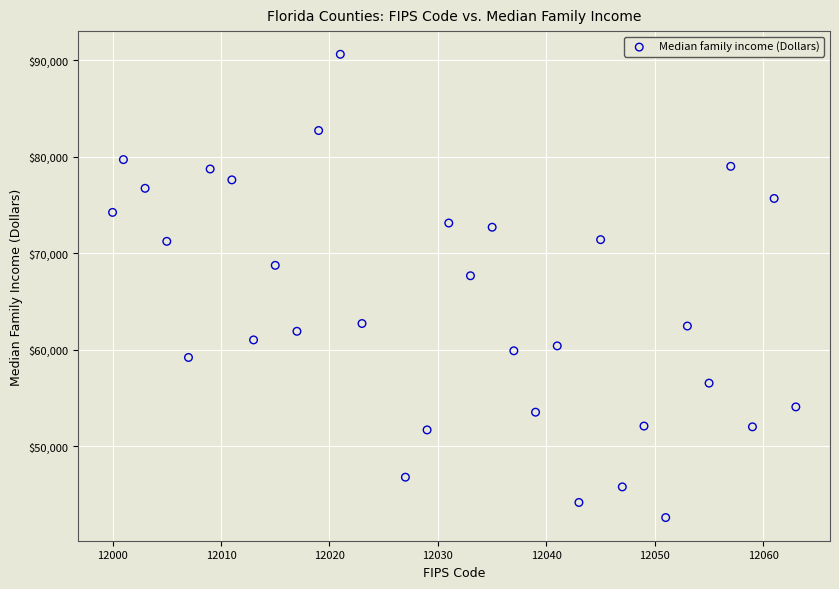

What Y value in the scatter plot is closest to 66611?

67665